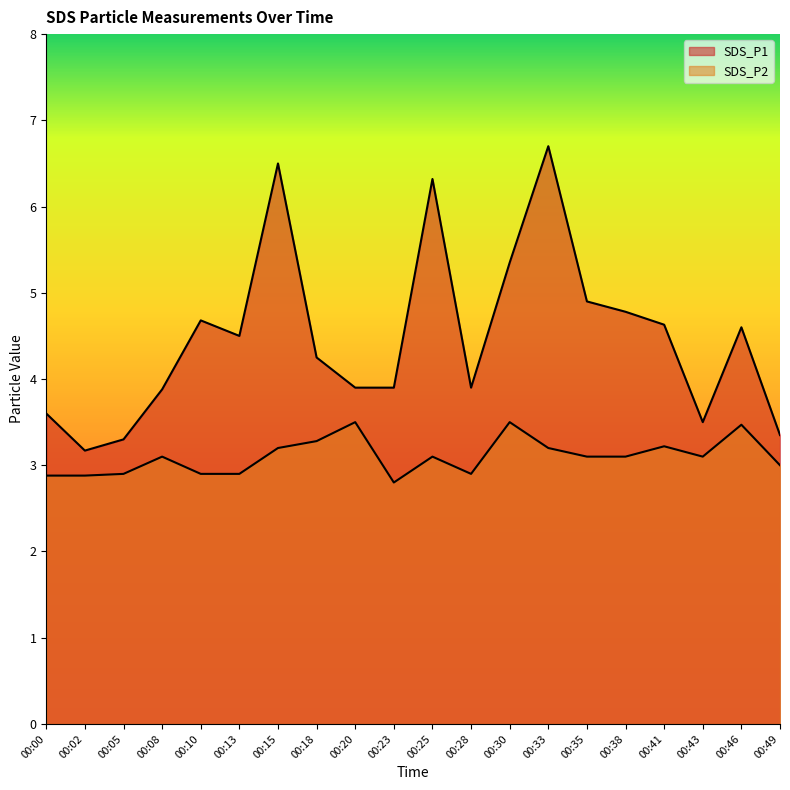

Rank the categories by SDS_P1 value from highest to lowest.

00:33, 00:15, 00:25, 00:30, 00:35, 00:38, 00:10, 00:41, 00:46, 00:13, 00:18, 00:20, 00:23, 00:28, 00:08, 00:00, 00:43, 00:49, 00:05, 00:02